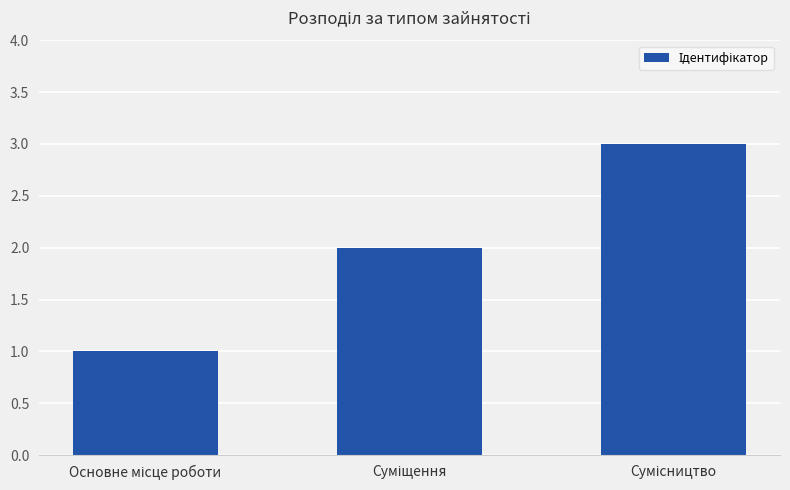

What is the sum of all values?

6